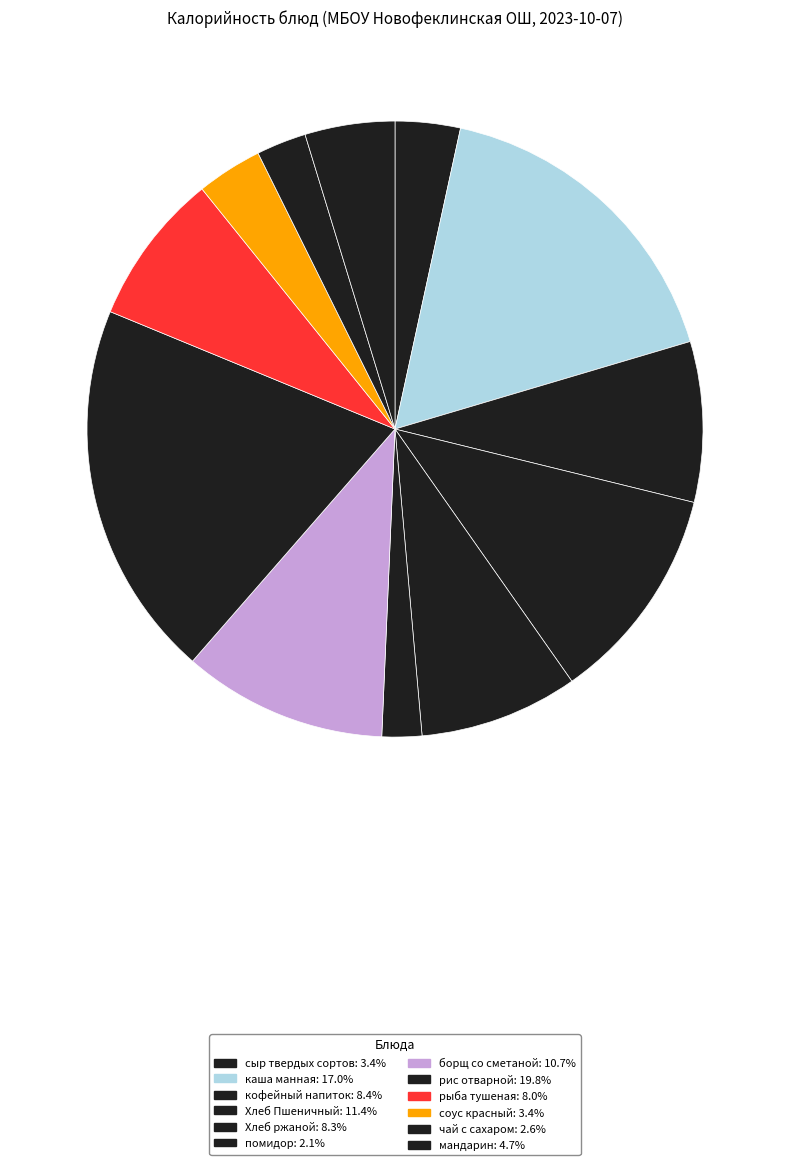

Count the number of slices in the pie.

12